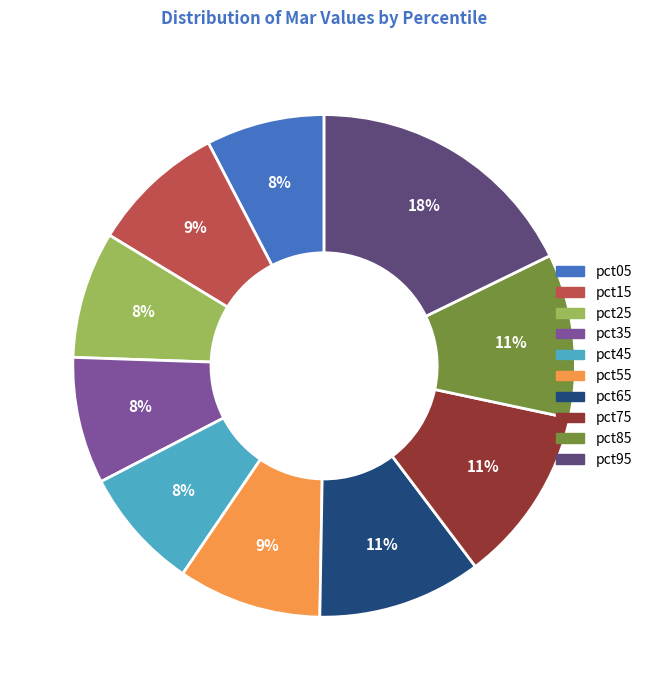

Count the number of slices in the pie.

10